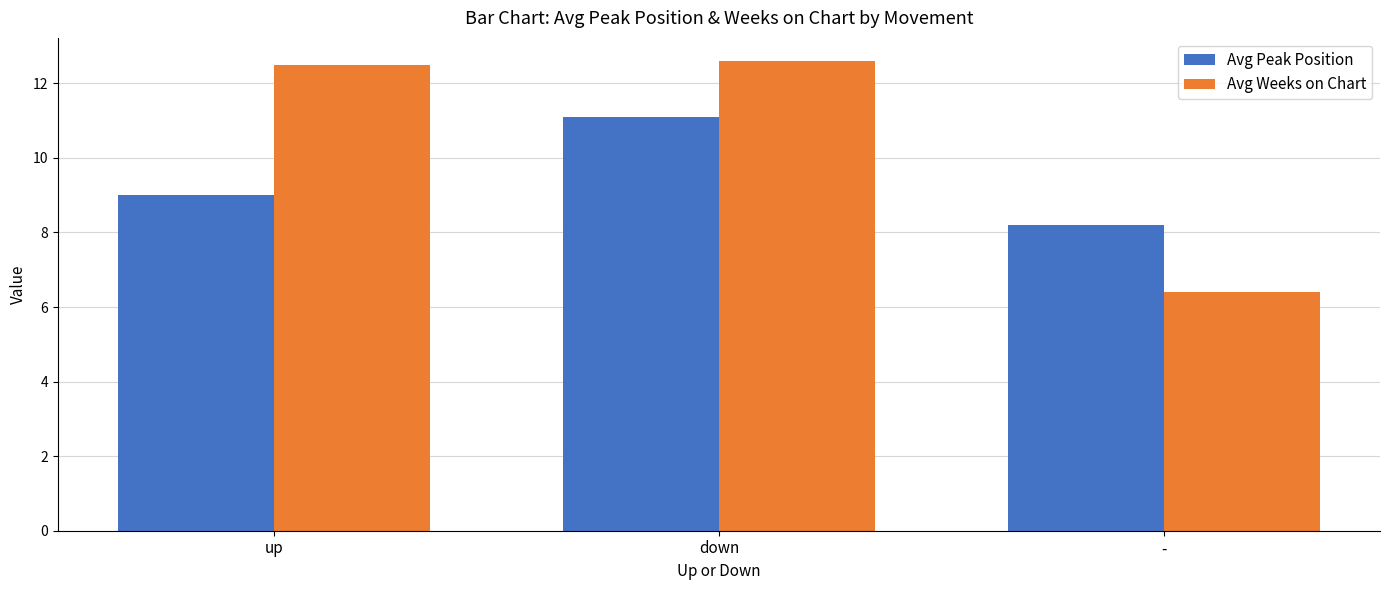

What is the value of the Avg Peak Position bar at the 3rd from the left?

8.2